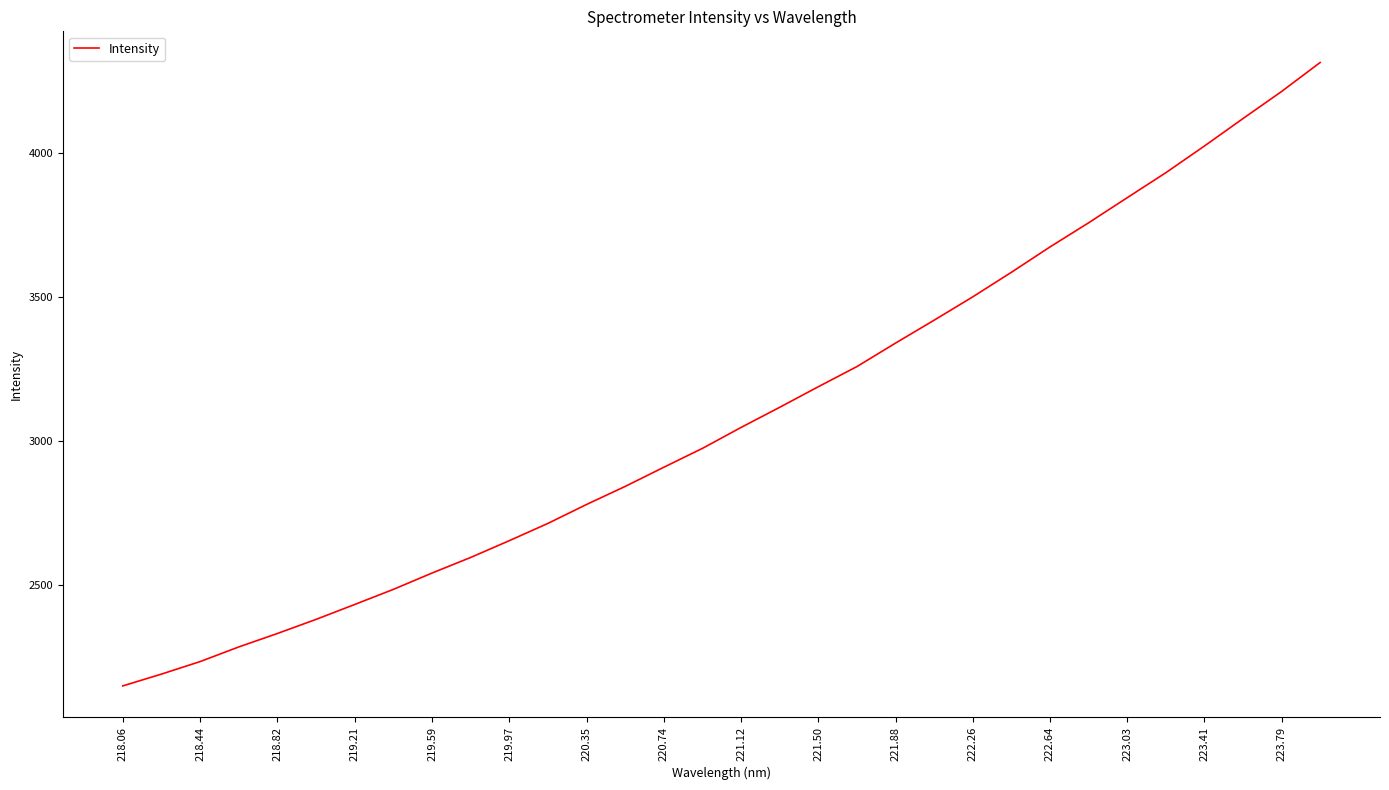

What is the maximum value shown in the chart?

4312.8